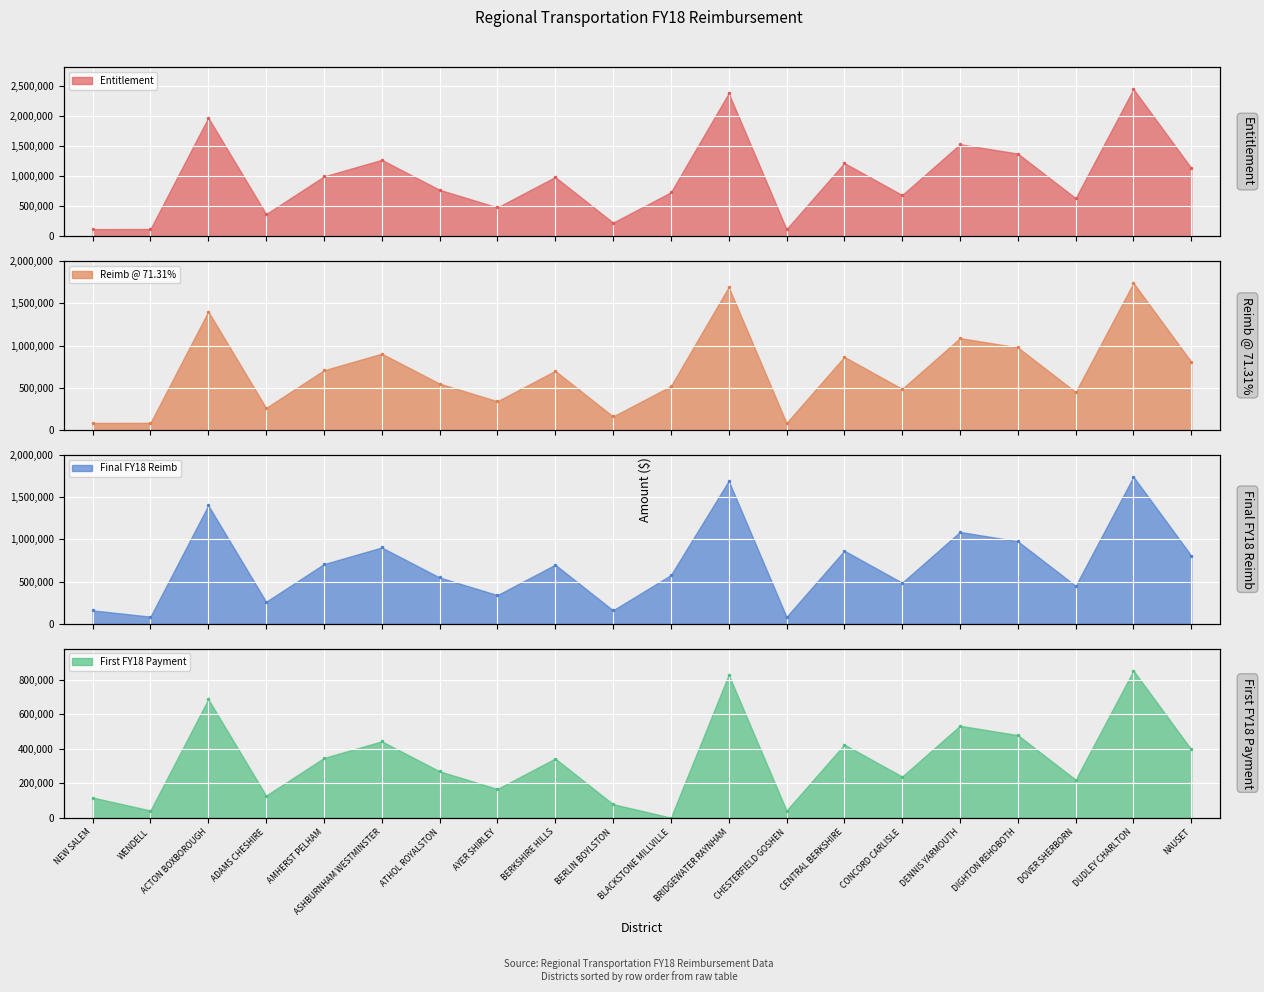

At how many categories does at least one series exceed 542407?

14